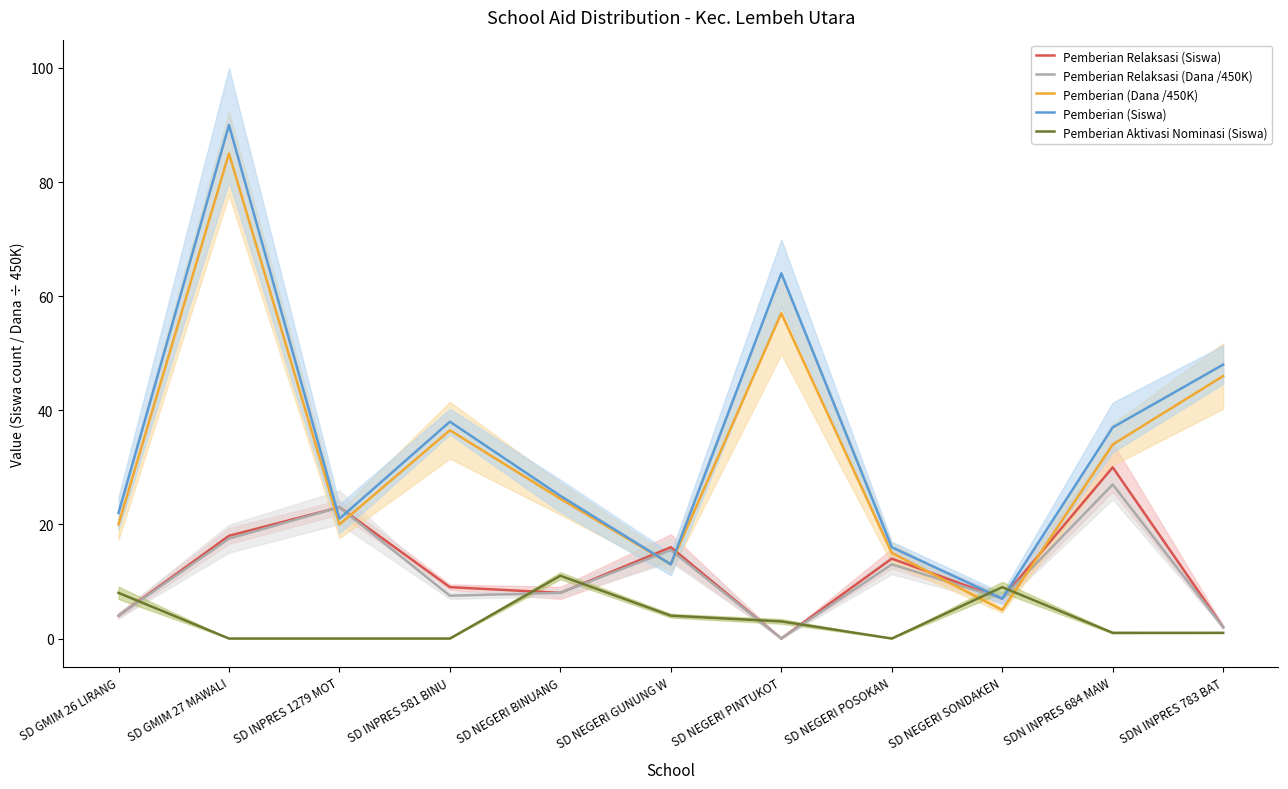

True or false: Pemberian (Dana /450K) and Pemberian Relaksasi (Dana /450K) cross at least once.

True